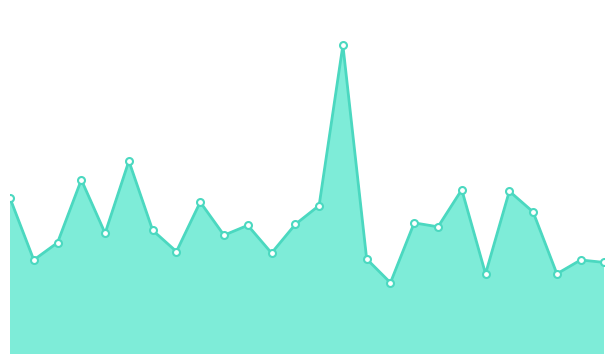

Does the chart have visible grid lines?

No